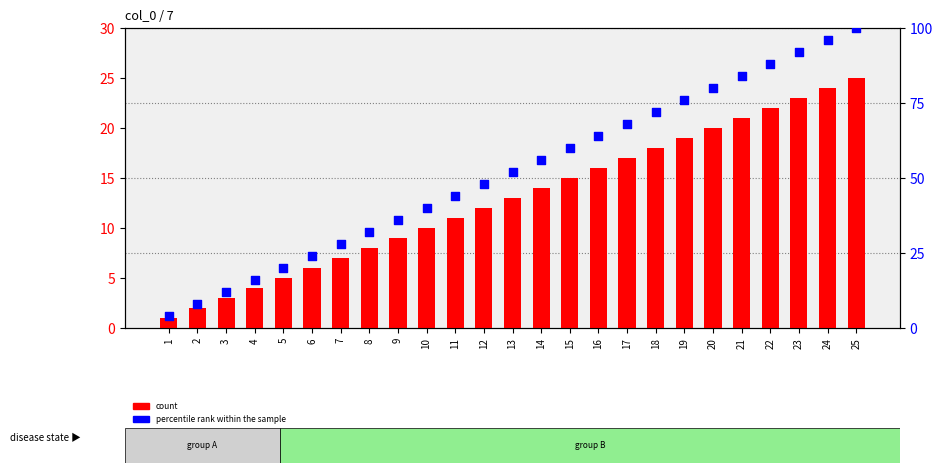

At which category is the sum across all series the highest?

25